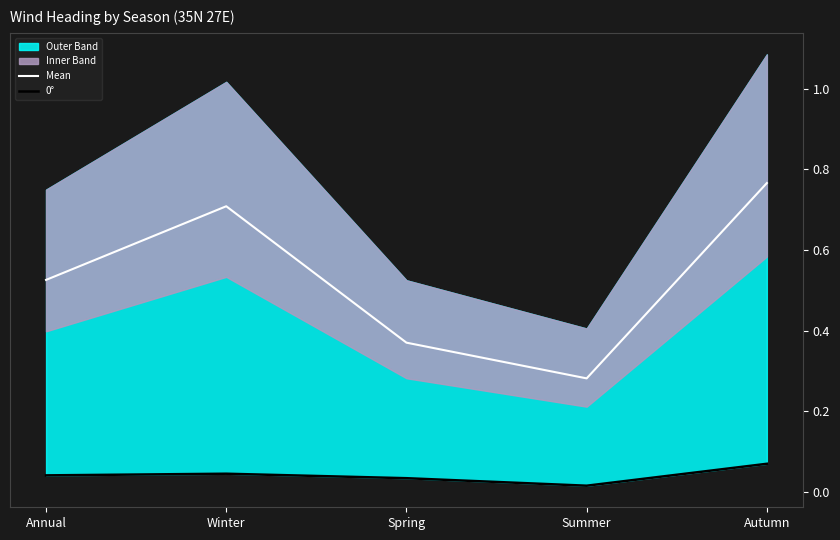

What is the difference between the maximum and minimum values in the 0° series?

0.1